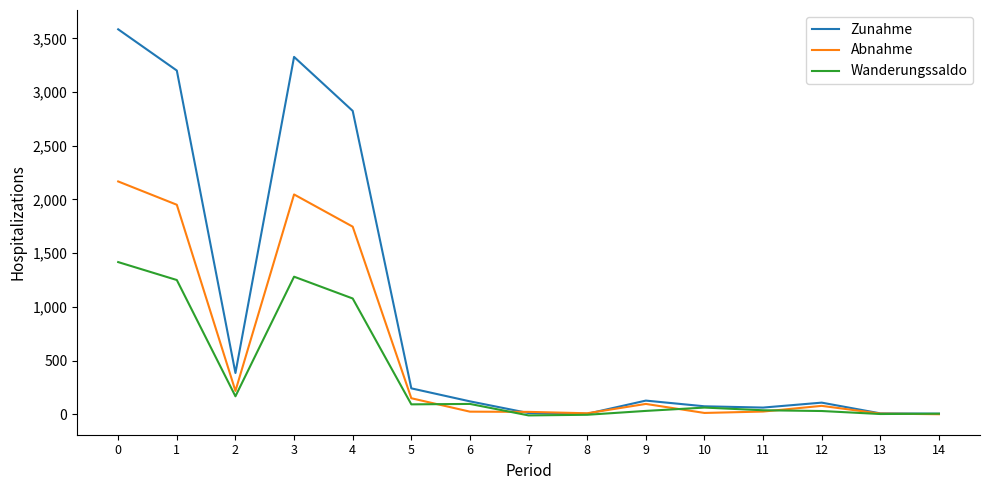

What are all the series names shown in the legend?

Zunahme, Abnahme, Wanderungssaldo